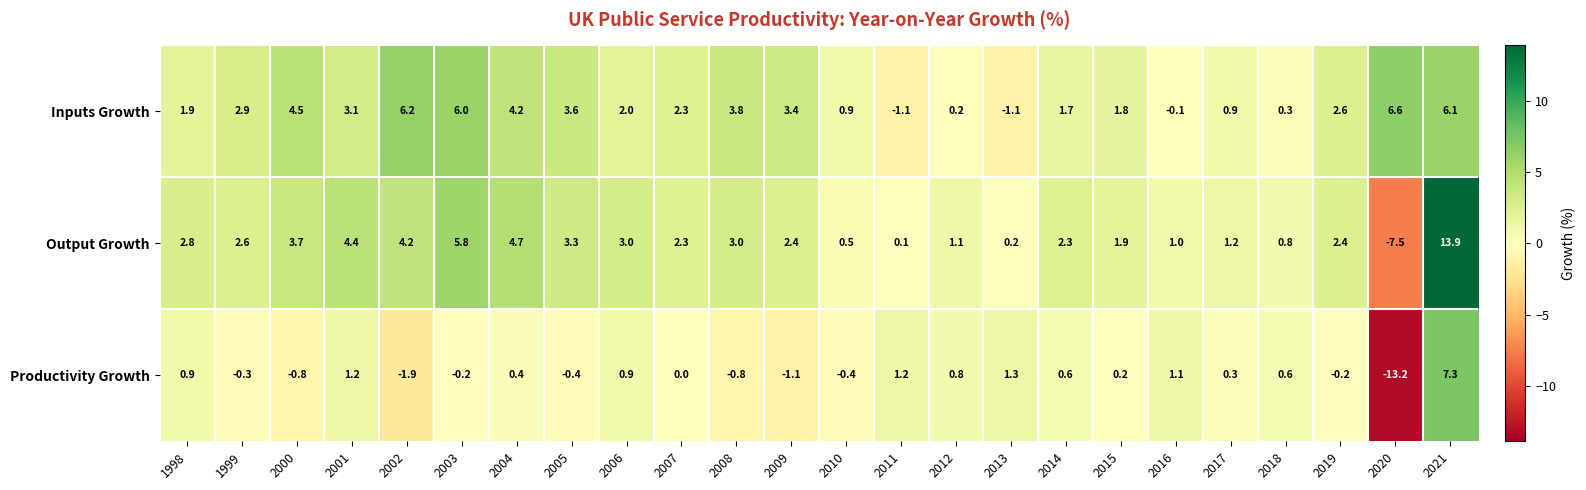

Between 2007 and 2021, which series saw the biggest shift?

Output Growth